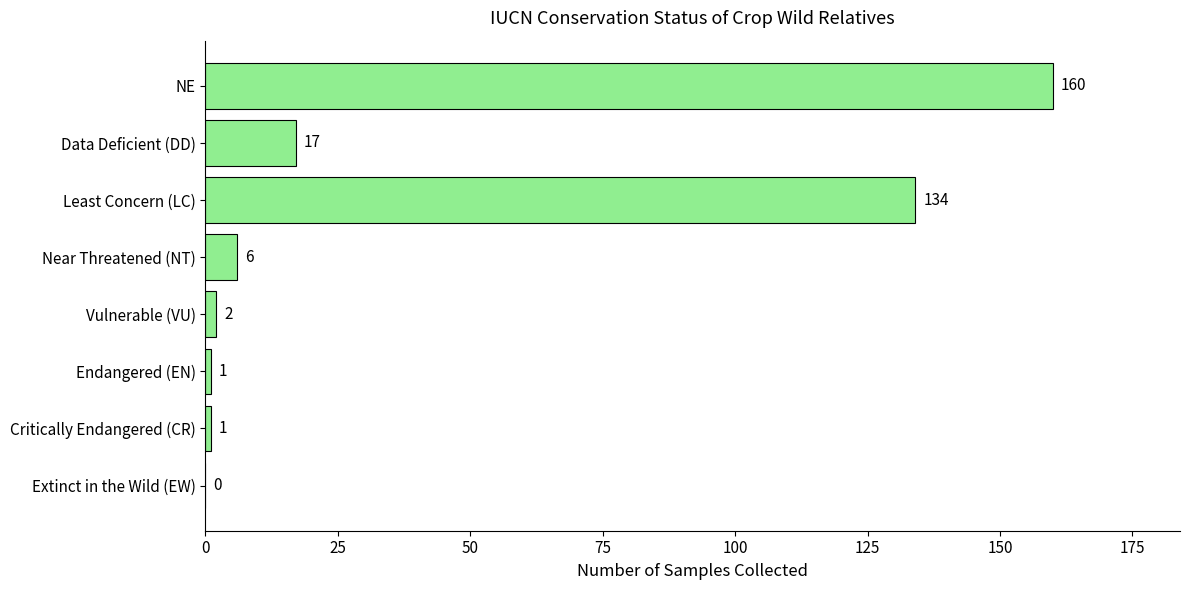

What is the sum of all values?

321